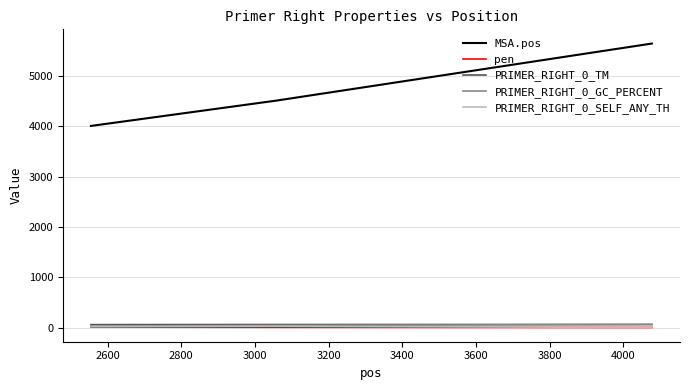

Which series has the widest spread of values?

MSA.pos